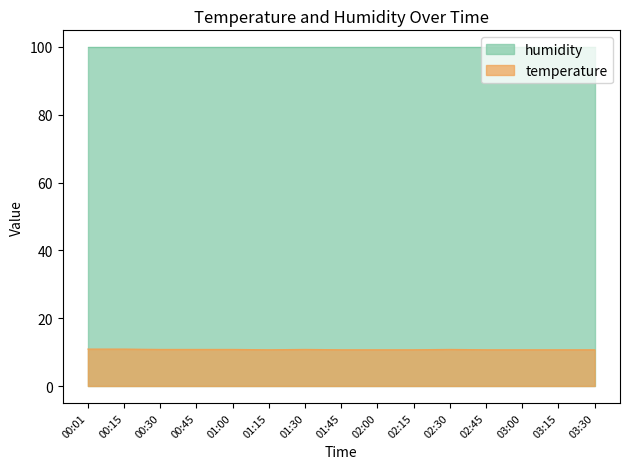

At 00:45, list the series in order from smallest to largest.

temperature, humidity